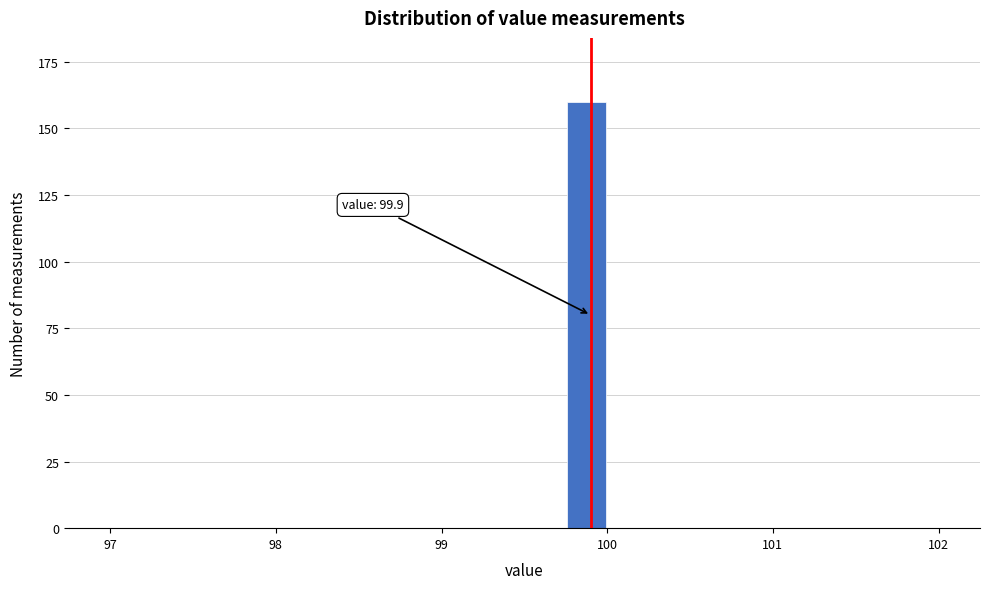

Around what value on the x-axis is the tallest bar? Give the approximate position of its centre, as read against the axis.

99.9